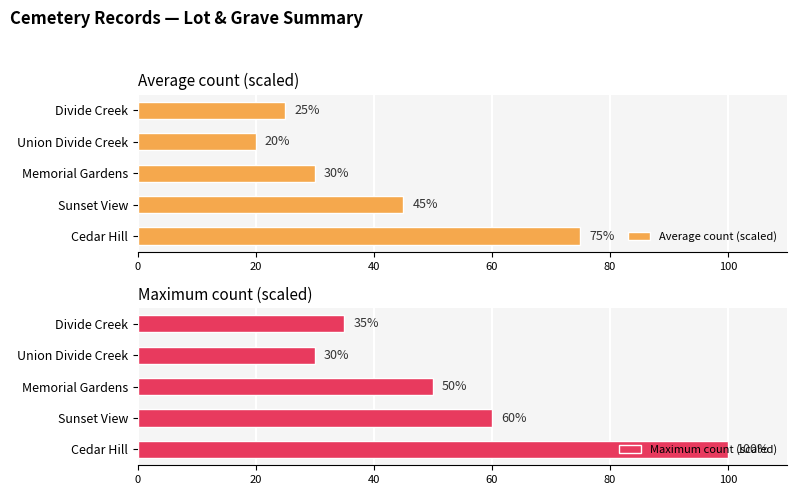

Rank the categories by Average count (scaled) value from lowest to highest.

Union Divide Creek, Divide Creek, Memorial Gardens, Sunset View, Cedar Hill